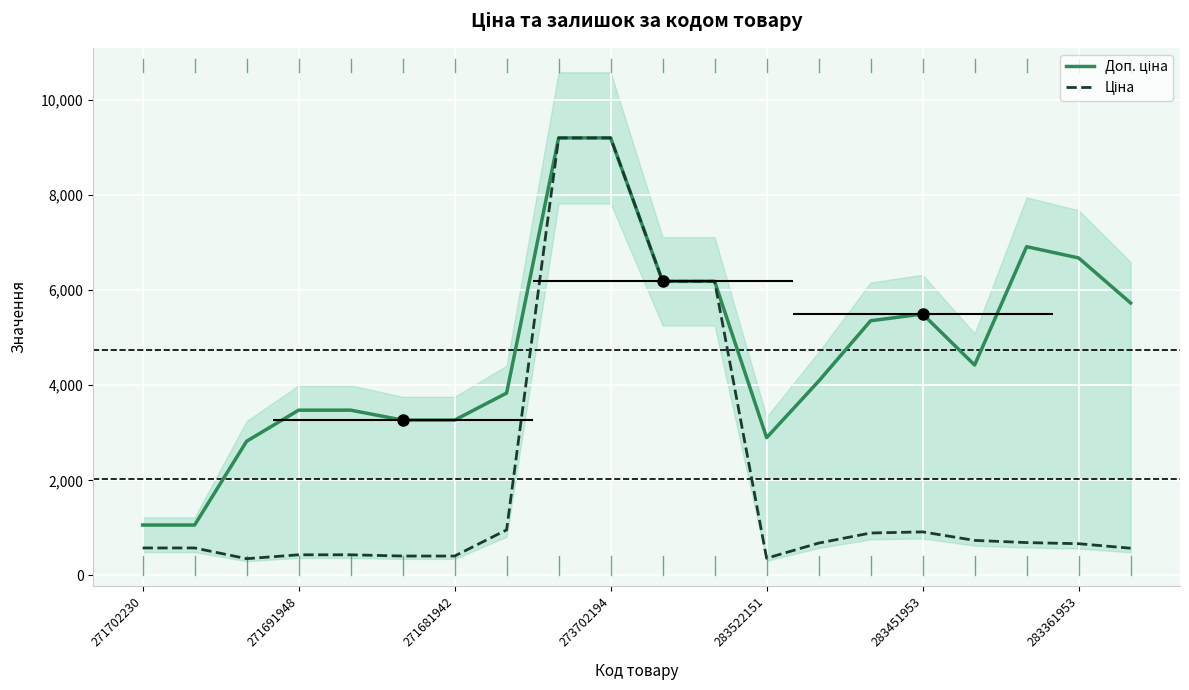

How many lines are shown in the chart?

2